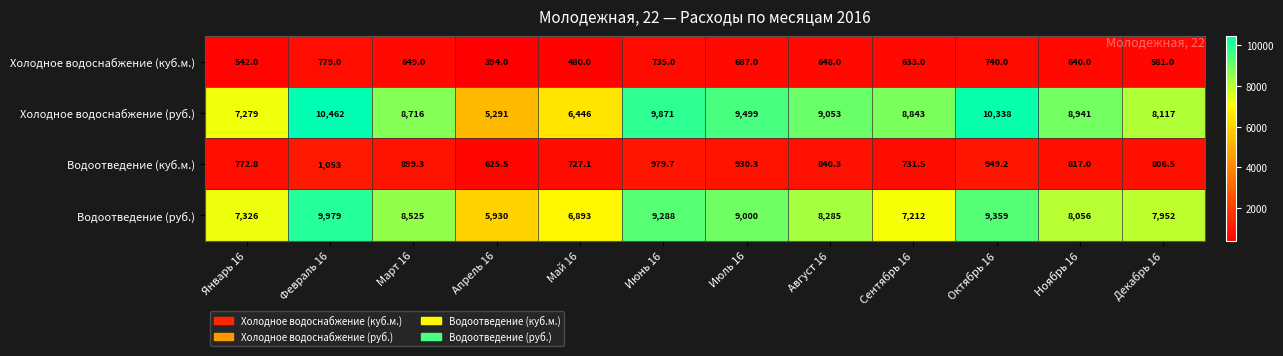

Which series has the largest total across all categories?

Холодное водоснабжение (руб.)